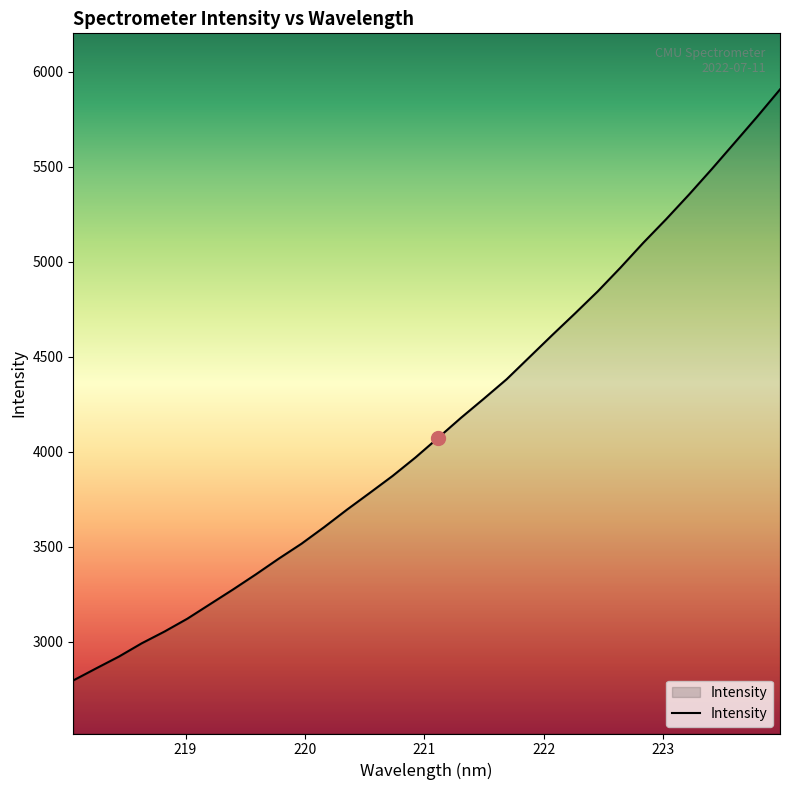

What is the sum of all values?

132470.1